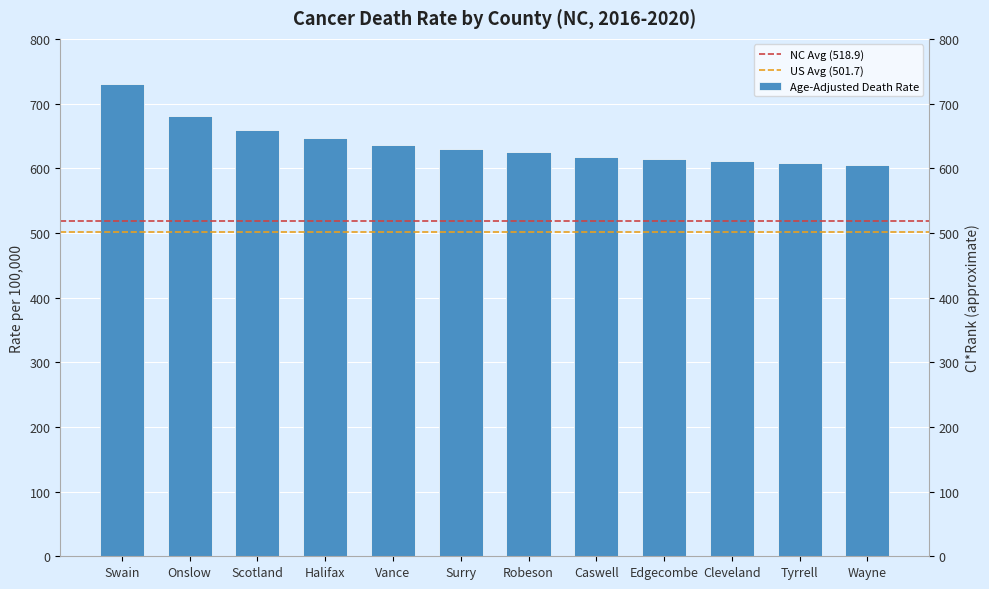

Reading left to right, list all the values displayed in this chart.

Swain=730.9	Onslow=680.5	Scotland=659.4	Halifax=646.6	Vance=635.3	Surry=630.4	Robeson=625.5	Caswell=618.0	Edgecombe=613.9	Cleveland=610.6	Tyrrell=608.7	Wayne=604.3